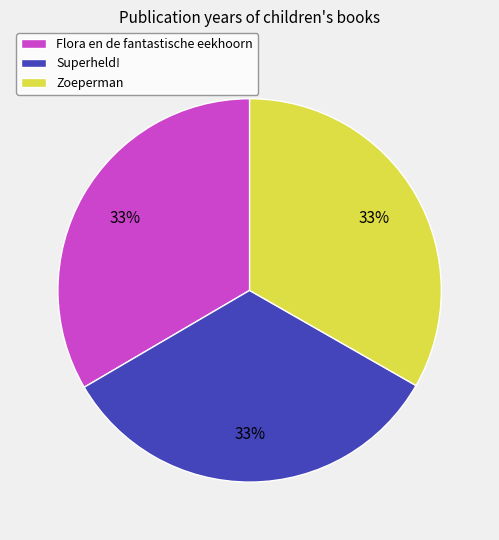

To the nearest percent, what portion does Superheld! represent?

33%